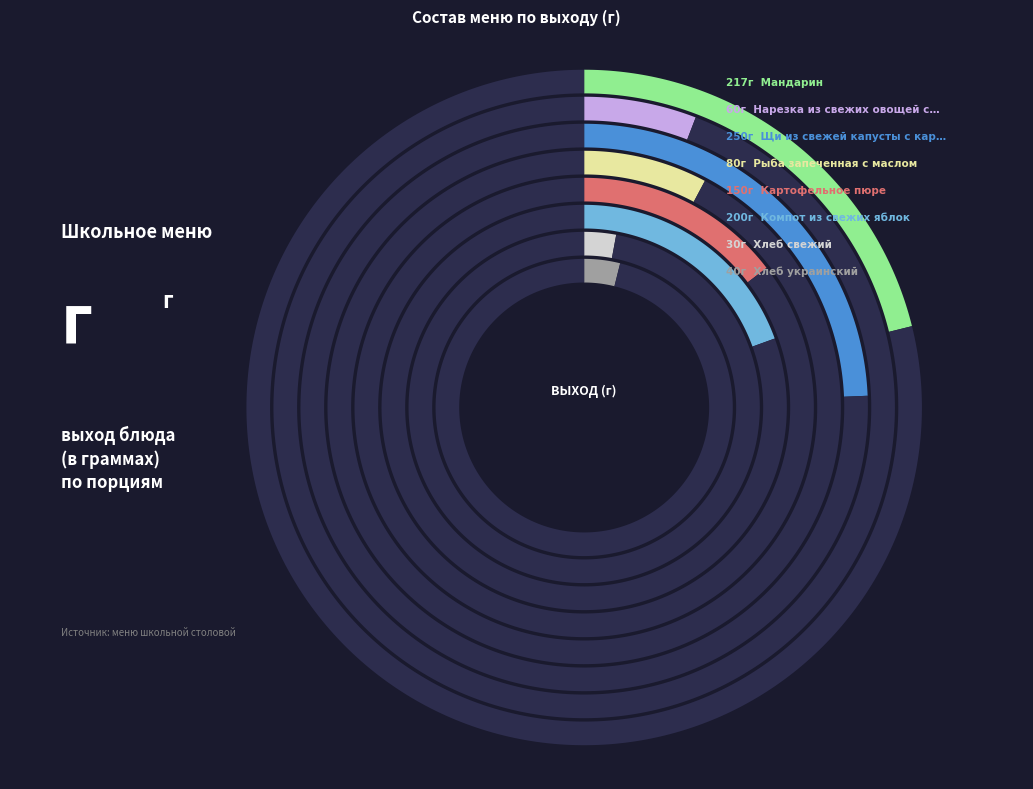

Rank the categories by value from highest to lowest.

Щи из свежей капусты с картофелем, Мандарин, Компот из свежих яблок, Картофельное пюре, Рыба запеченная с маслом, Нарезка из свежих овощей с маслом, Хлеб украинский, Хлеб свежий